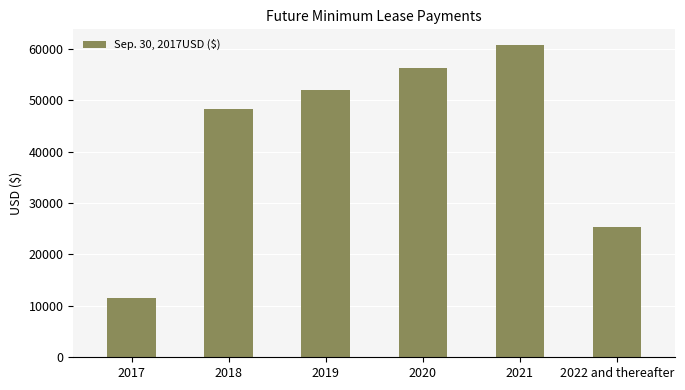

What is the approximate value at 2021, to the nearest 10?

60760